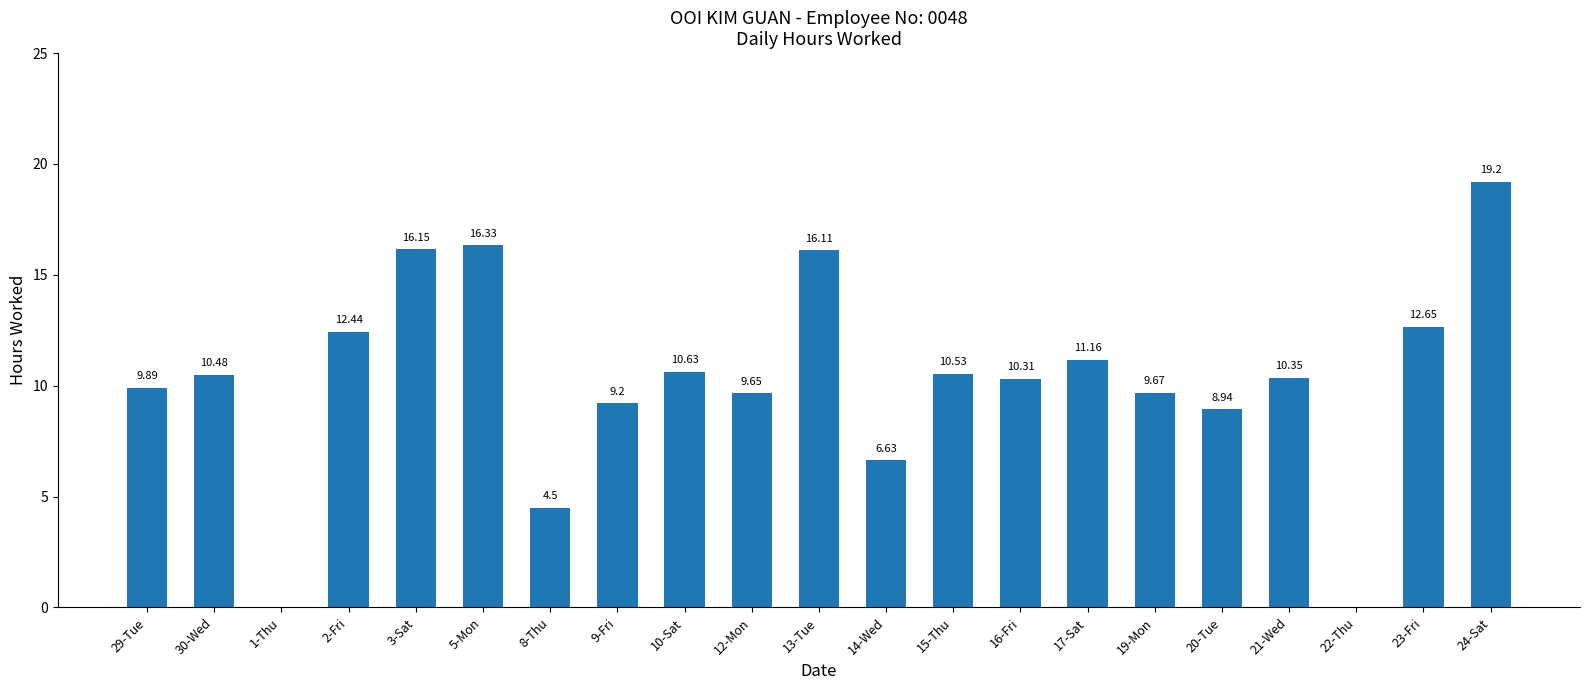

Are the bars horizontal?

No